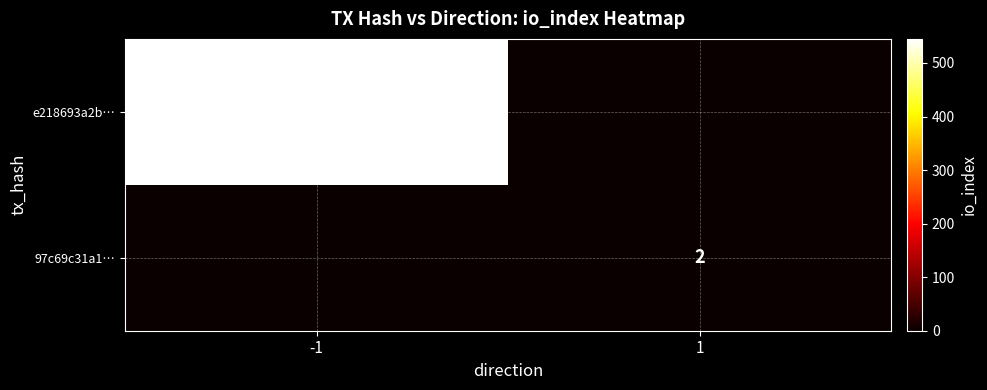

The 97c69c31a1… series shows 1 at 1. True or false?

False